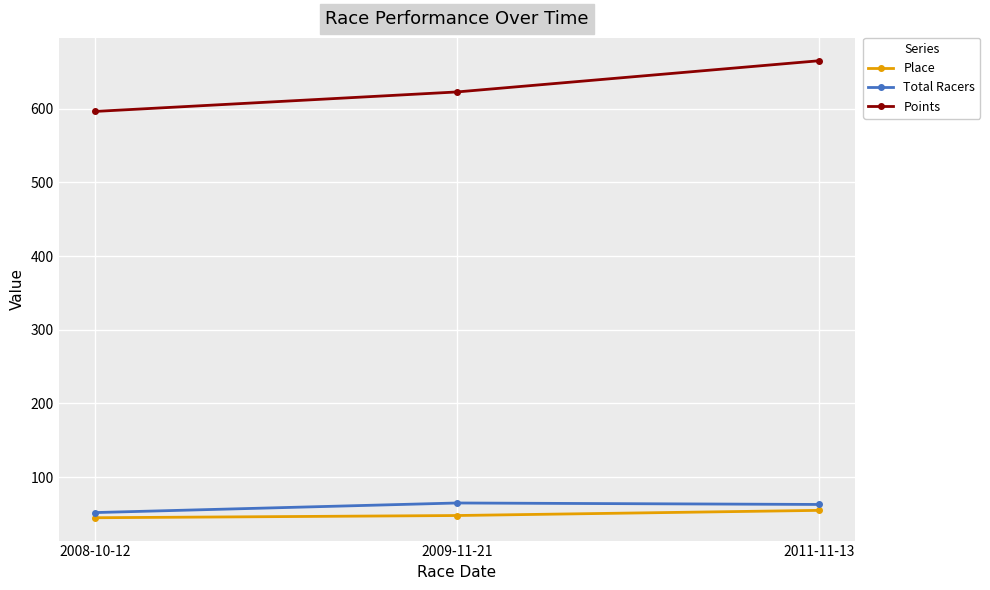

What is the spread (max minus min) of values at 2011-11-13?

609.9